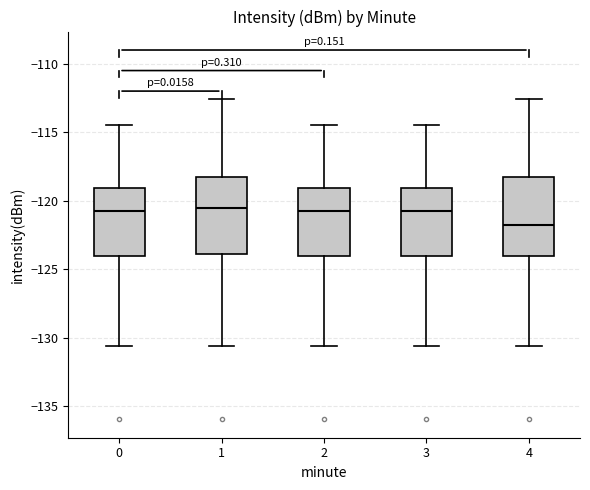

Reading left to right, transcribe this box plot: for each box, give where its median line is, the range the box spans, and where its two whiskers end, as read against the y-axis. The values are not printed on the chart, so give them approximately, as read against the axis.

0: median -121.0, box -124.0 to -119.0, whiskers -130.5 to -114.5
1: median -120.5, box -124.0 to -118.5, whiskers -130.5 to -112.5
2: median -121.0, box -124.0 to -119.0, whiskers -130.5 to -114.5
3: median -121.0, box -124.0 to -119.0, whiskers -130.5 to -114.5
4: median -122.0, box -124.0 to -118.5, whiskers -130.5 to -112.5